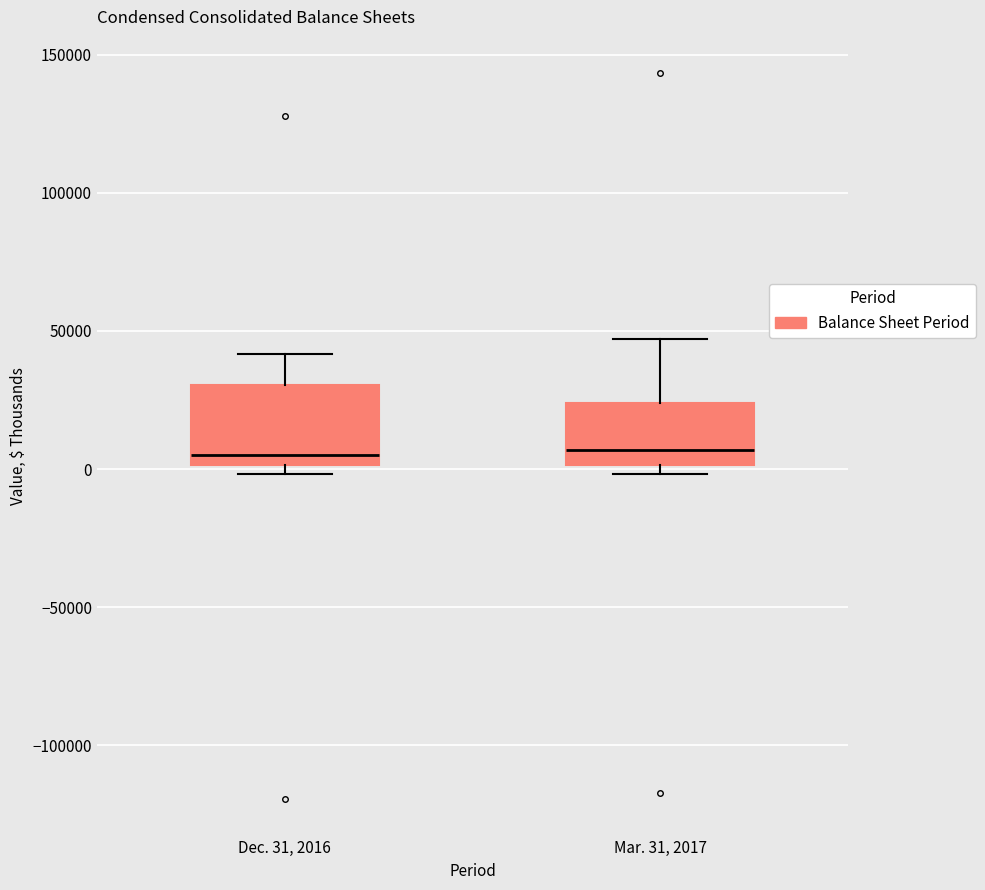

Reading left to right, read every box against the y-axis: the position of its median line, the range the box covers, and the ends of its whiskers. The values are not printed on the chart, so give them approximately, as read against the axis.

Dec. 31, 2016: median 5000, box 0 to 30000, whiskers 0 (just below the box's lower edge) to 40000
Mar. 31, 2017: median 5000, box 0 to 25000, whiskers 0 (just below the box's lower edge) to 45000